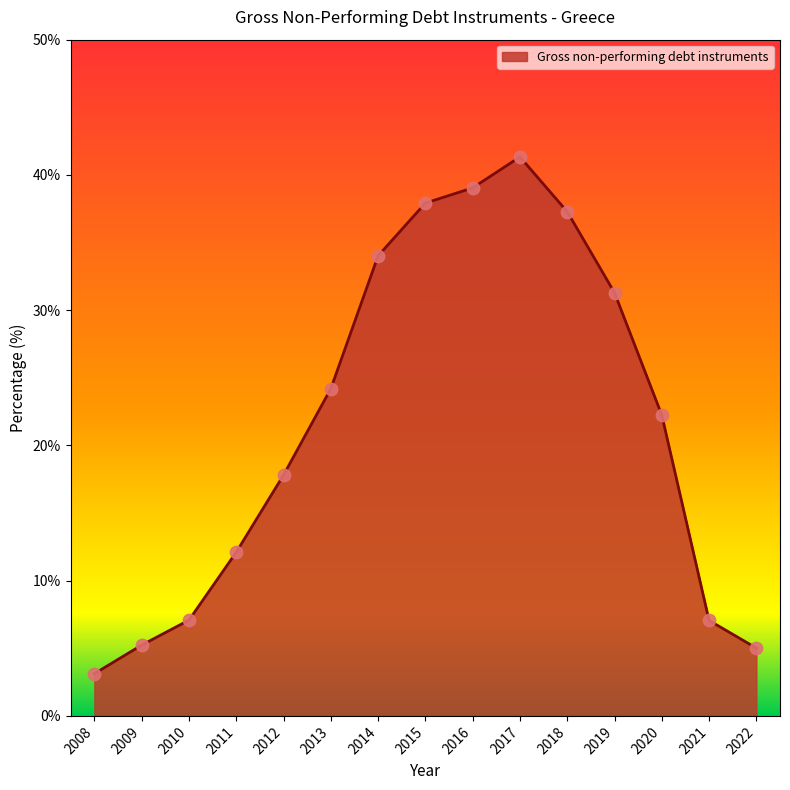

What is the change in value from 2010 to 2020?

+15.2